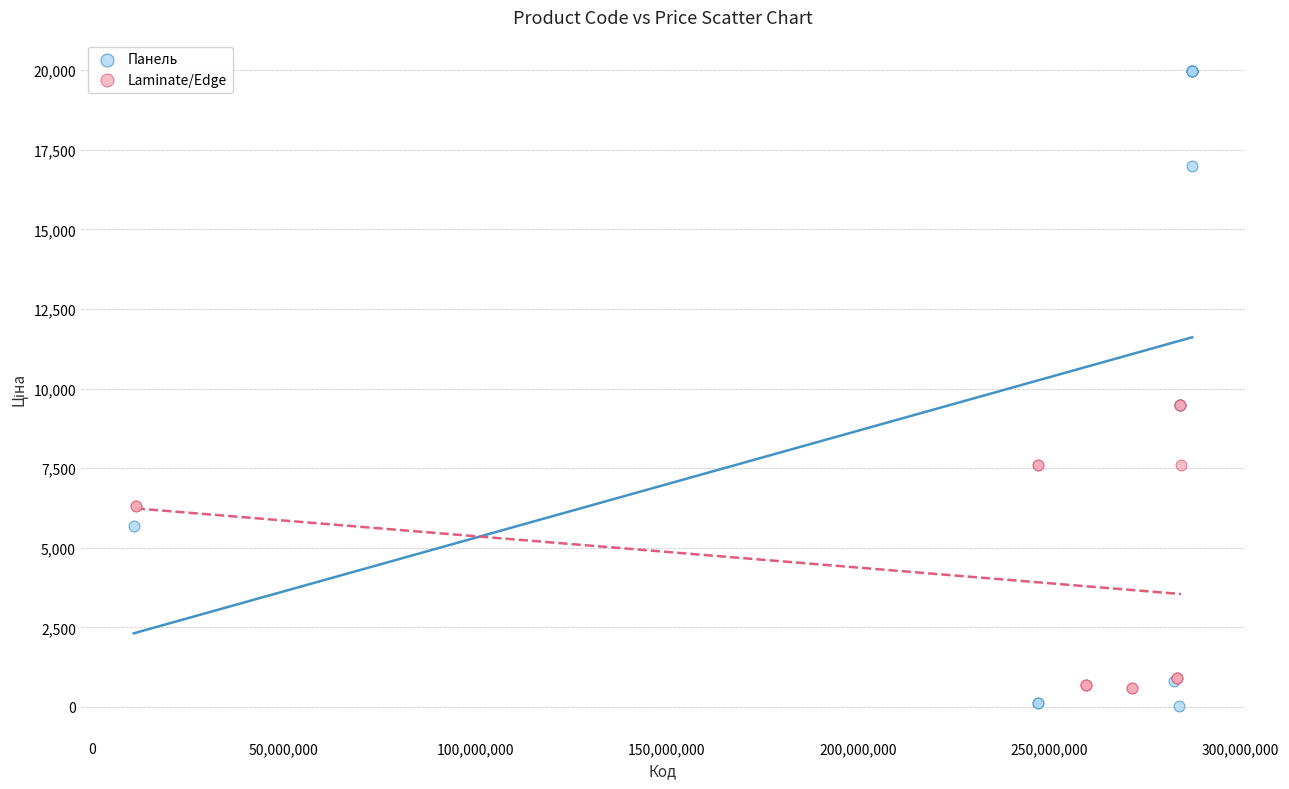

What are all the series names shown in the legend?

Панель, Laminate/Edge